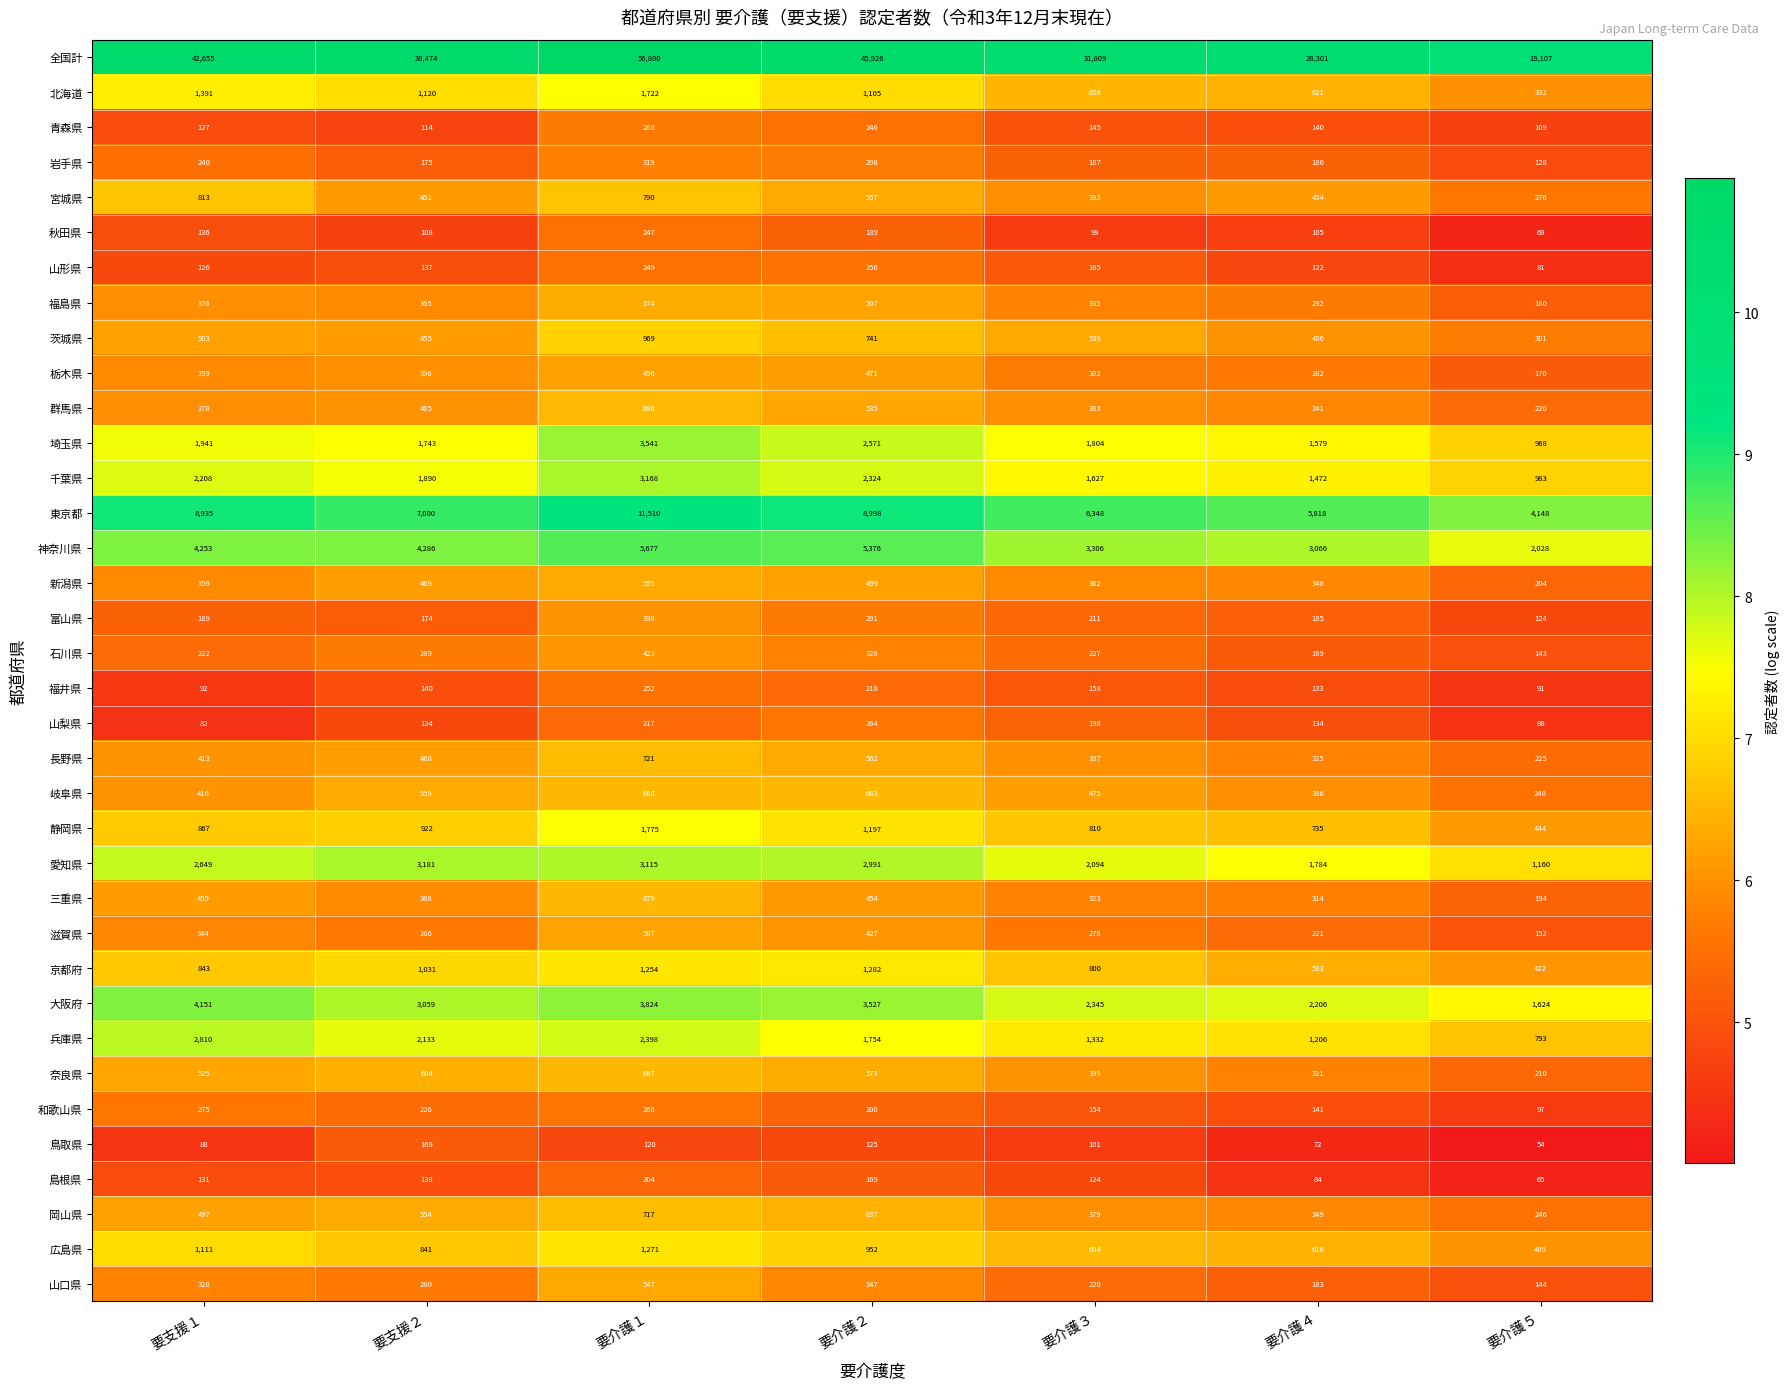

Which series has the largest range (max minus min)?

全国計